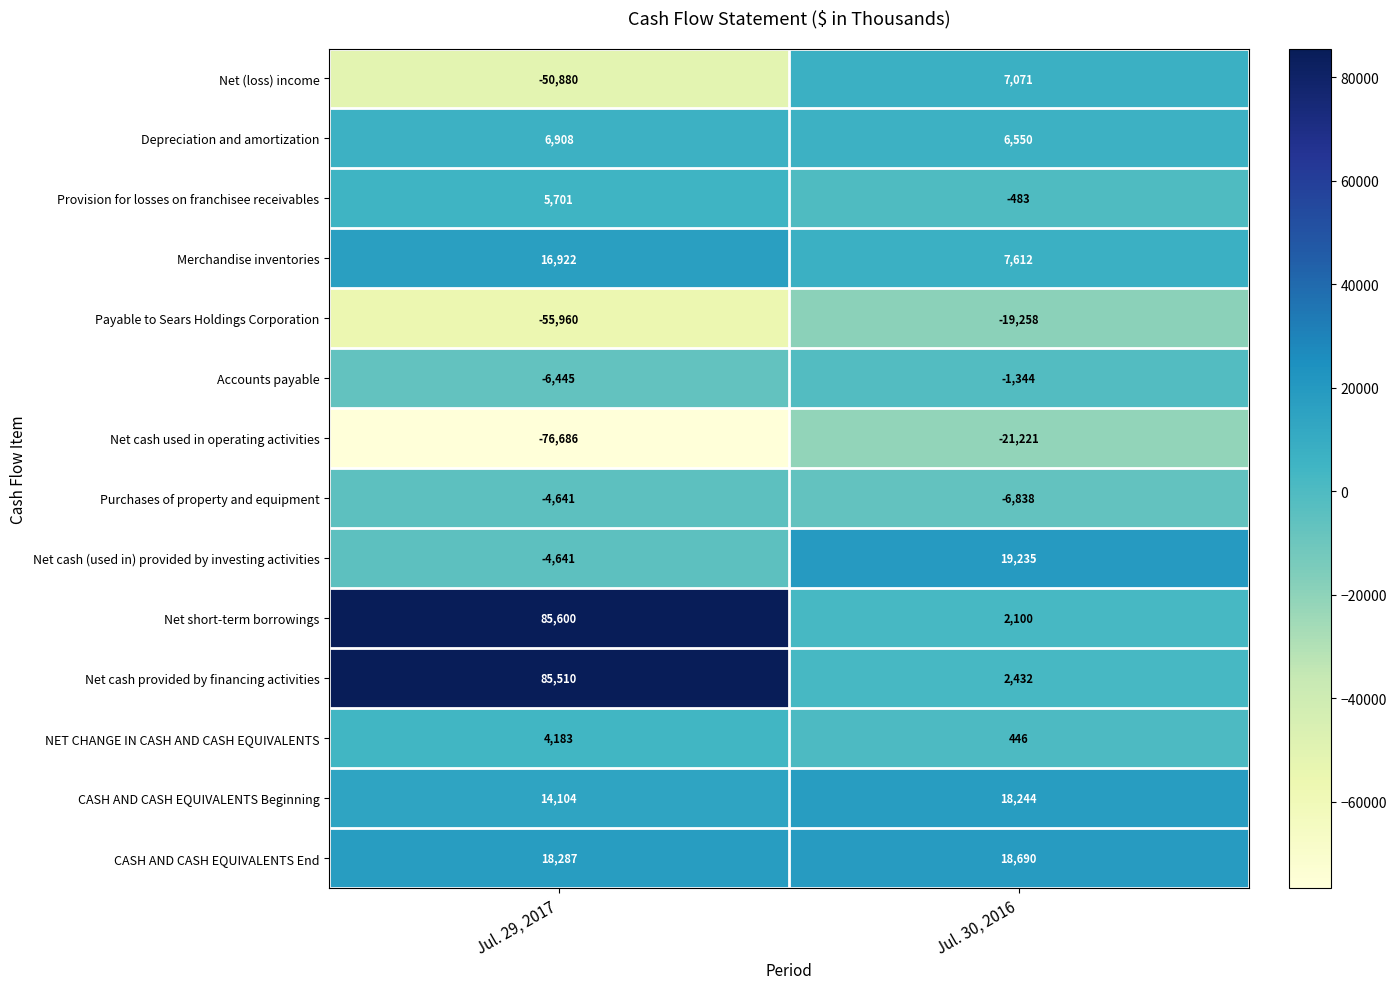

What is the smallest value displayed?

-76686